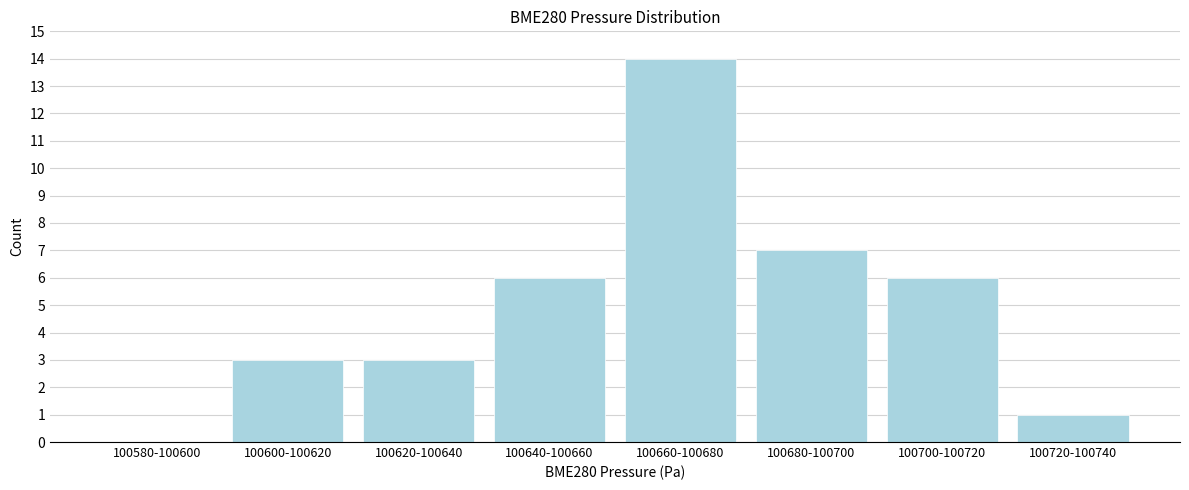

Reading left to right, extract all data points from this chart.

100580-100600=0	100600-100620=3	100620-100640=3	100640-100660=6	100660-100680=14	100680-100700=7	100700-100720=6	100720-100740=1